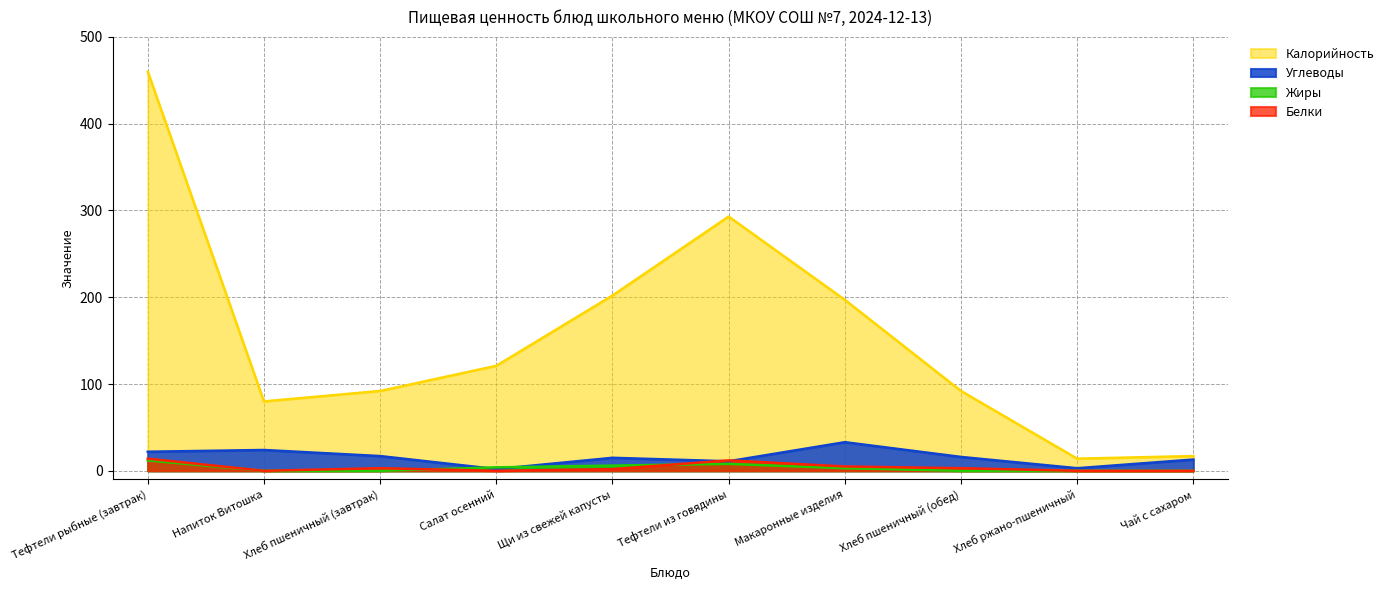

What is the label of the 7th point from the right?

Салат осенний